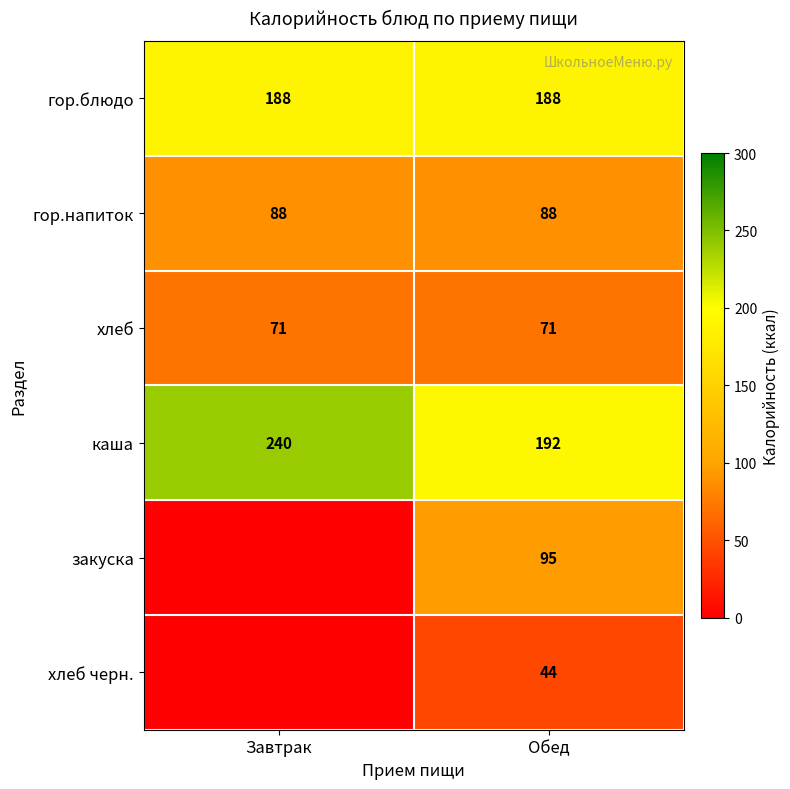

What is the maximum value shown in the chart?

240